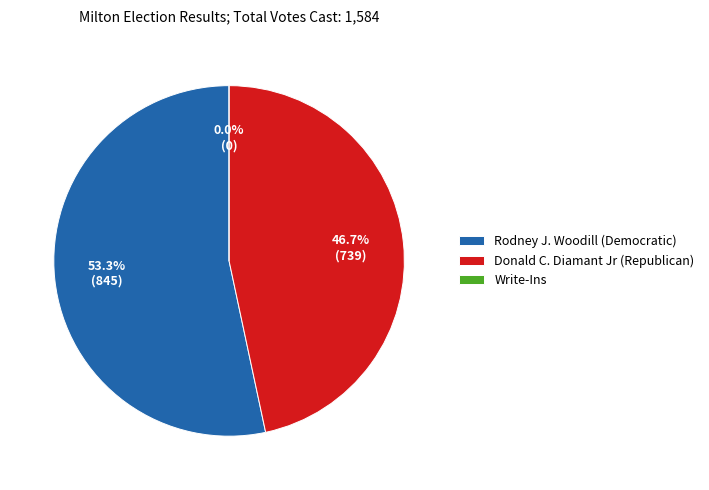

To the nearest percent, what portion does Rodney J. Woodill (Democratic) represent?

53%